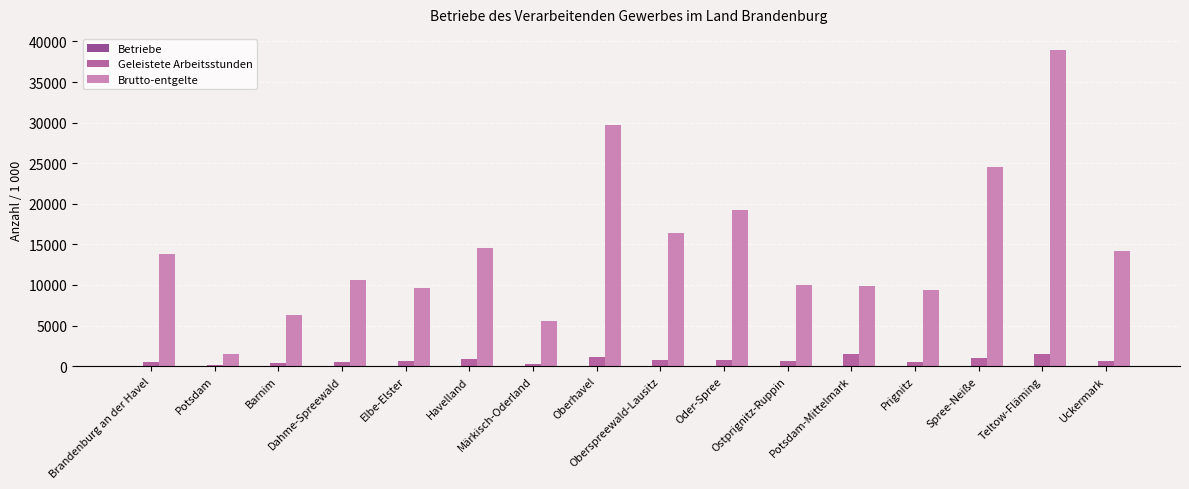

Which series has the widest spread of values?

Brutto-entgelte